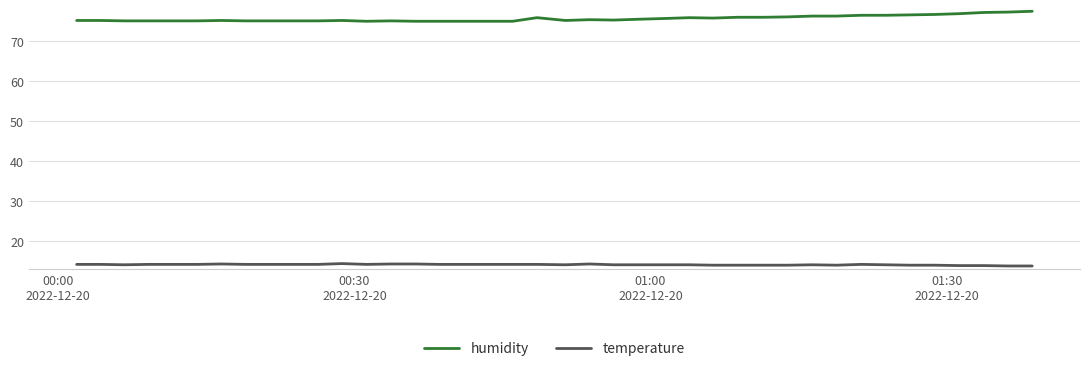

List the series in order of their peak value, highest first.

humidity, temperature